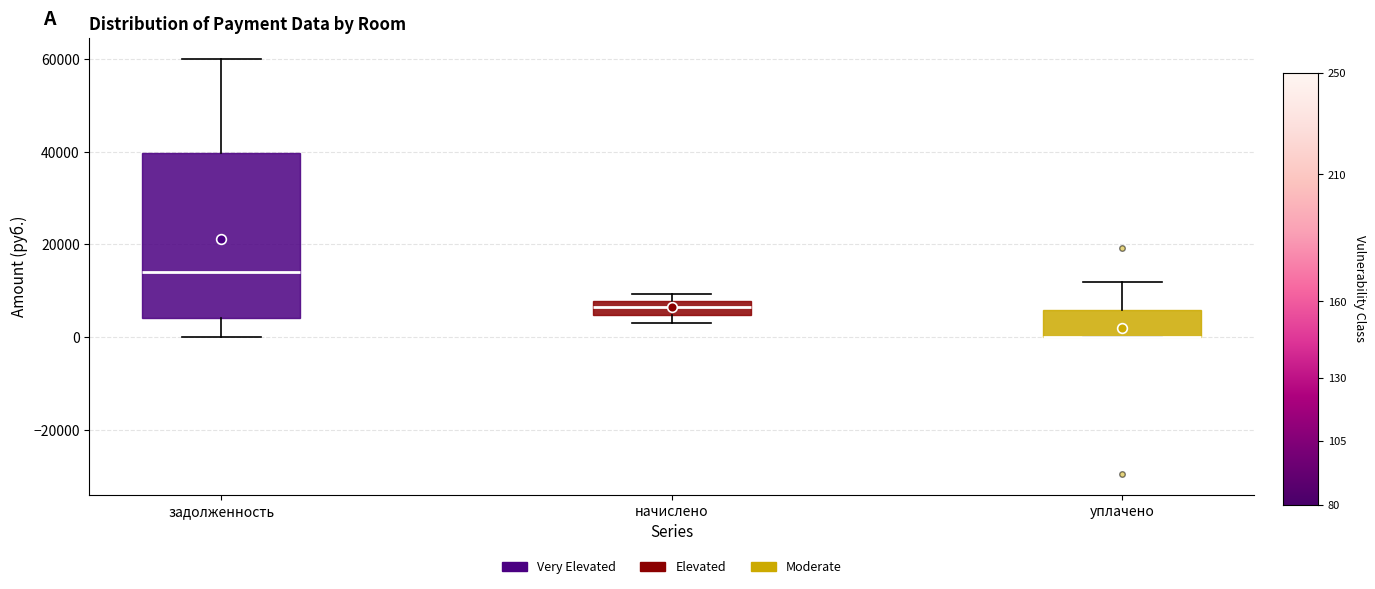

Where is the upper edge of the box for начислено on the y-axis? The values are not printed on the chart, so give them approximately, as read against the axis.

8000